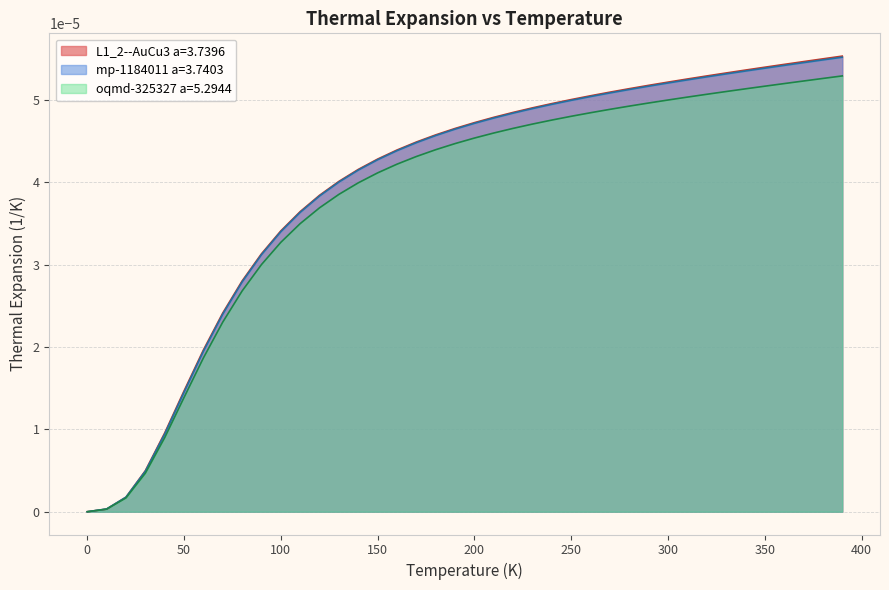

Which series has the largest total across all categories?

L1_2--AuCu3 a=3.7396